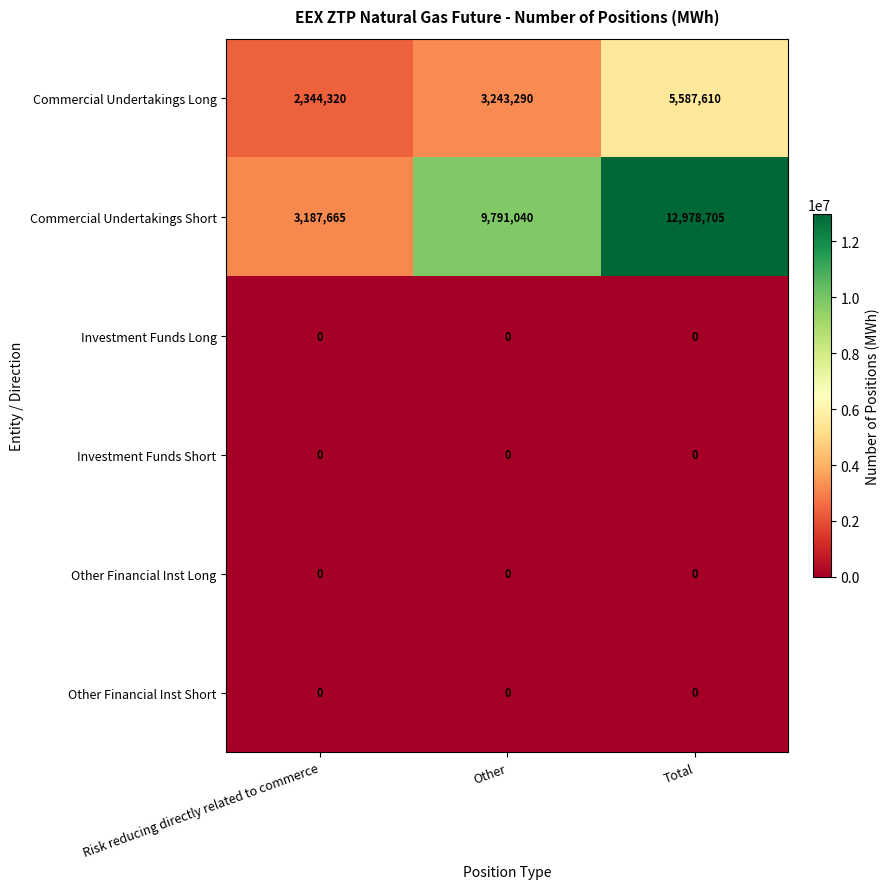

Which series changed the most between Risk reducing directly related to commerce and Other?

Commercial Undertakings Short